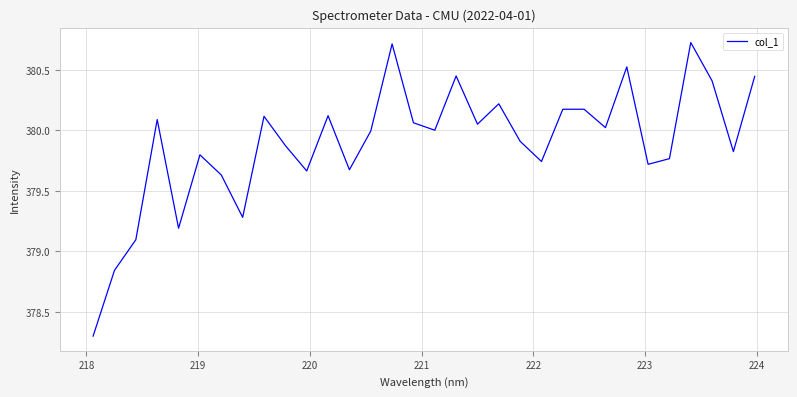

What is the smallest value displayed?

378.3